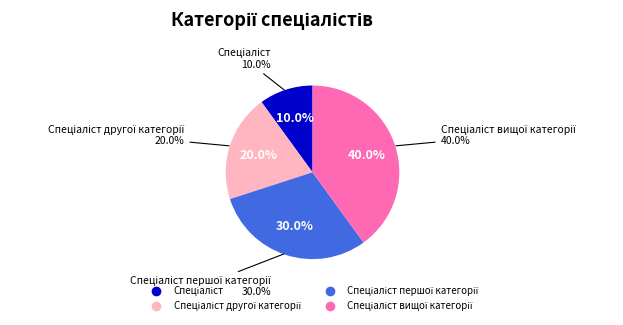

How many segments does this pie chart have?

4